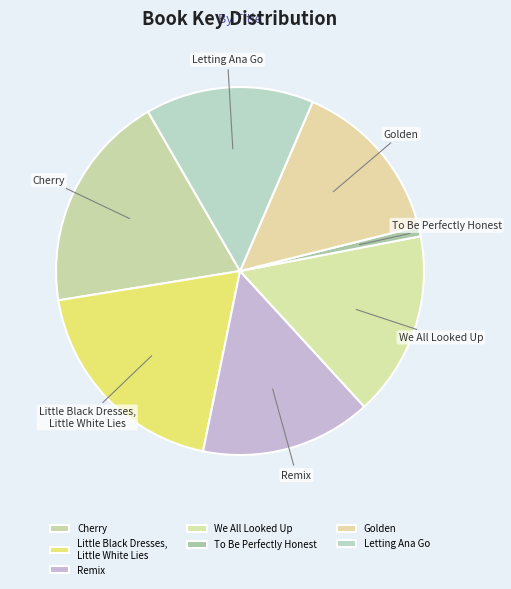

Is the sum of Cherry and We All Looked Up greater than half?

No